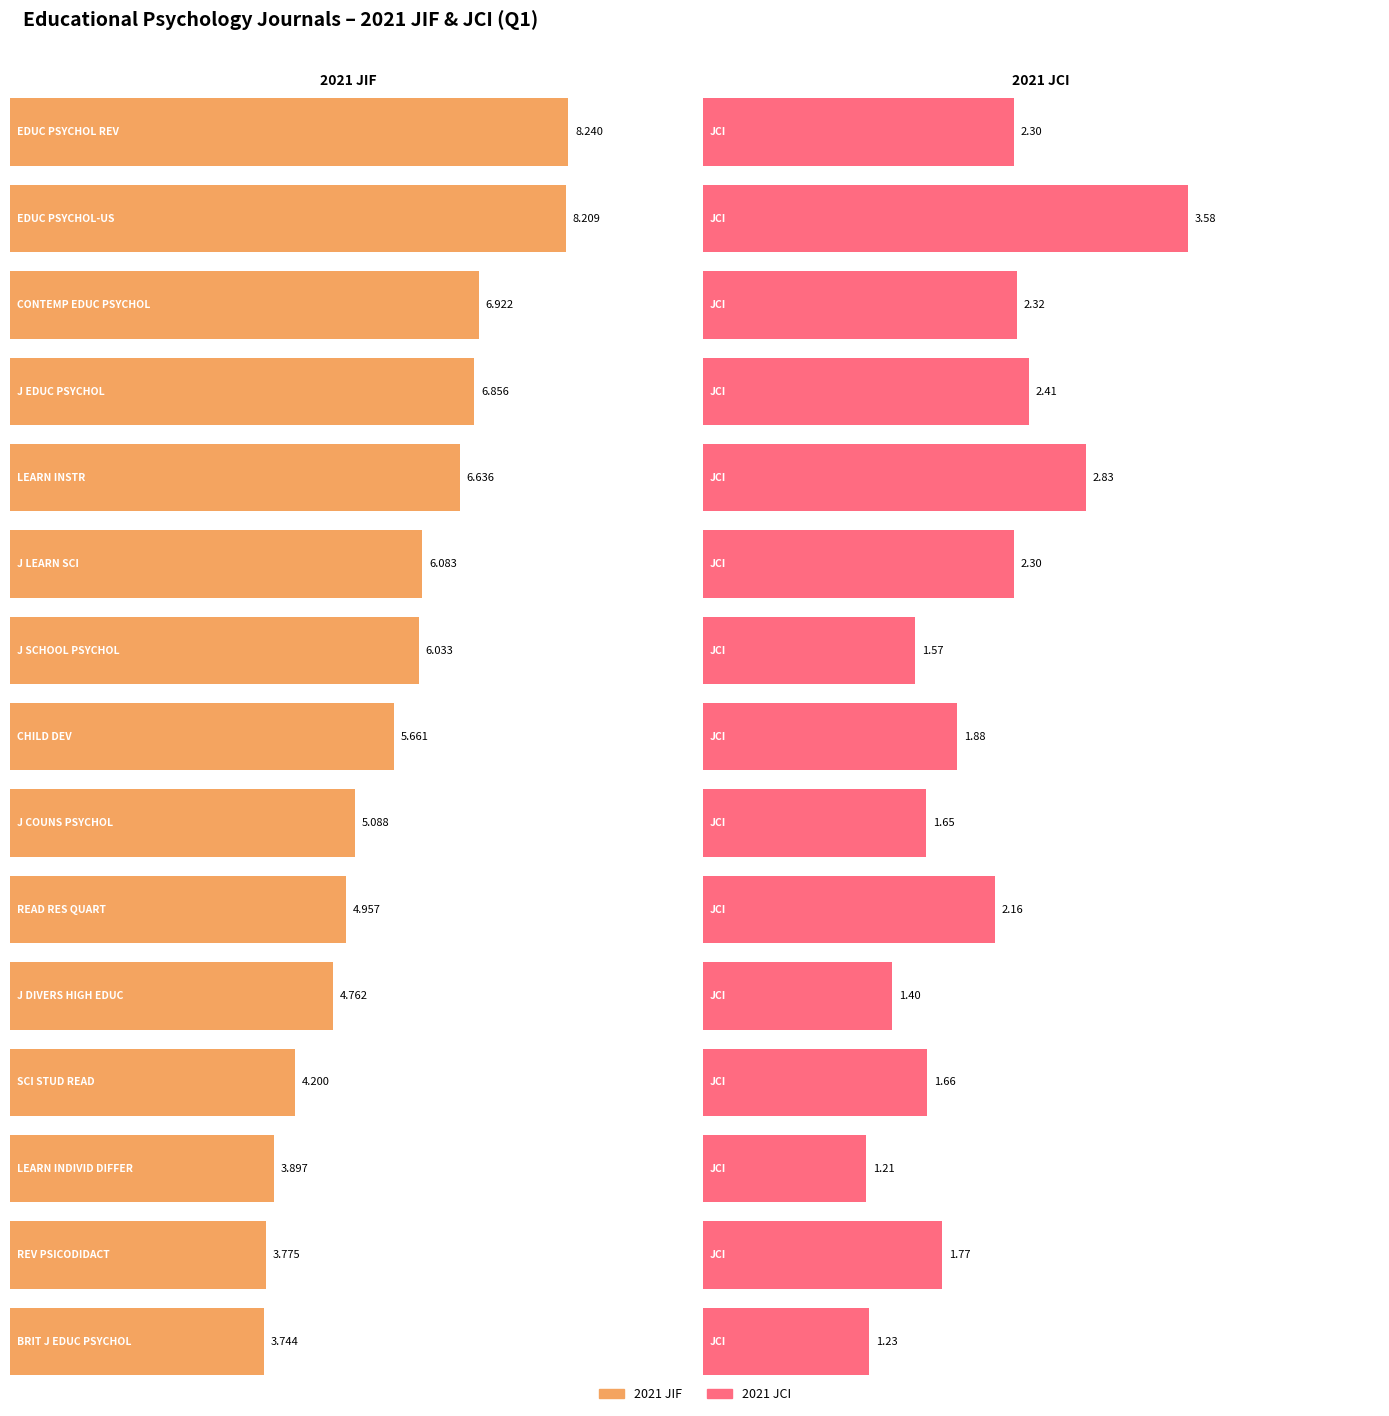

The value of 2021 JIF at EDUC PSYCHOL REV is 8.2. True or false?

True